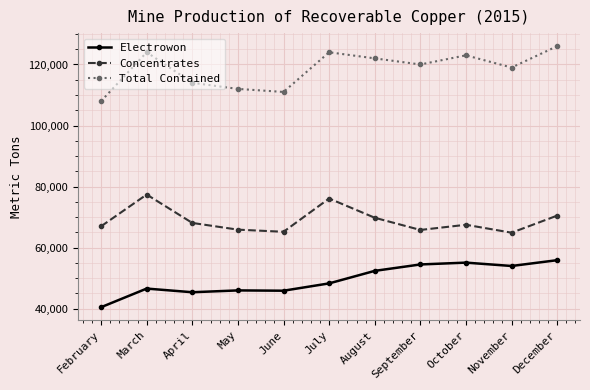

True or false: Electrowon and Concentrates cross at least once.

False